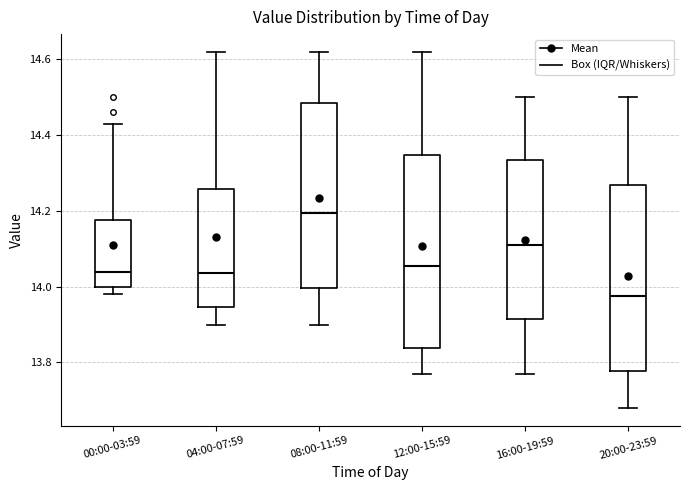

Where is the upper edge of the box for 12:00-15:59 on the y-axis? The values are not printed on the chart, so give them approximately, as read against the axis.

14.34